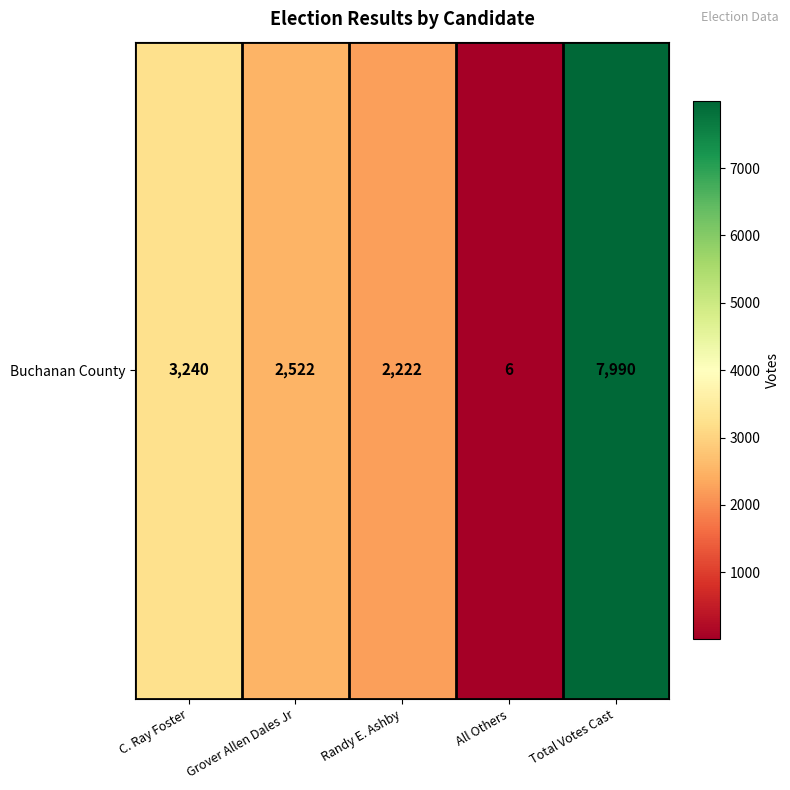

Is it true that the value at Total Votes Cast is 7990?

True